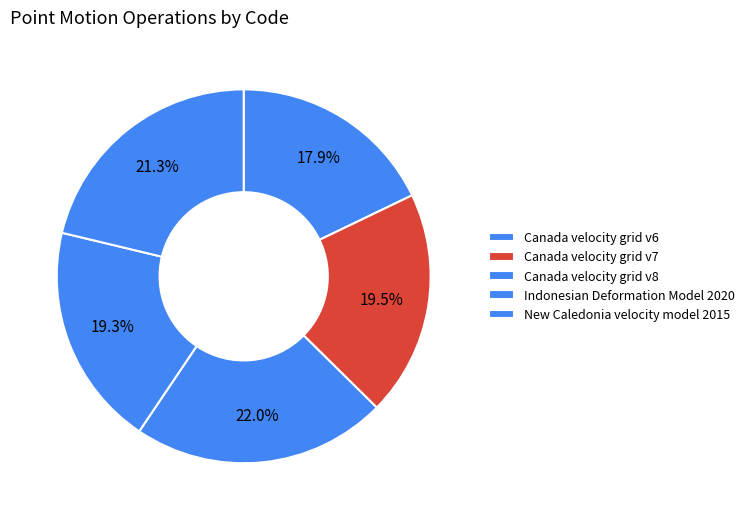

Count the number of slices in the pie.

5